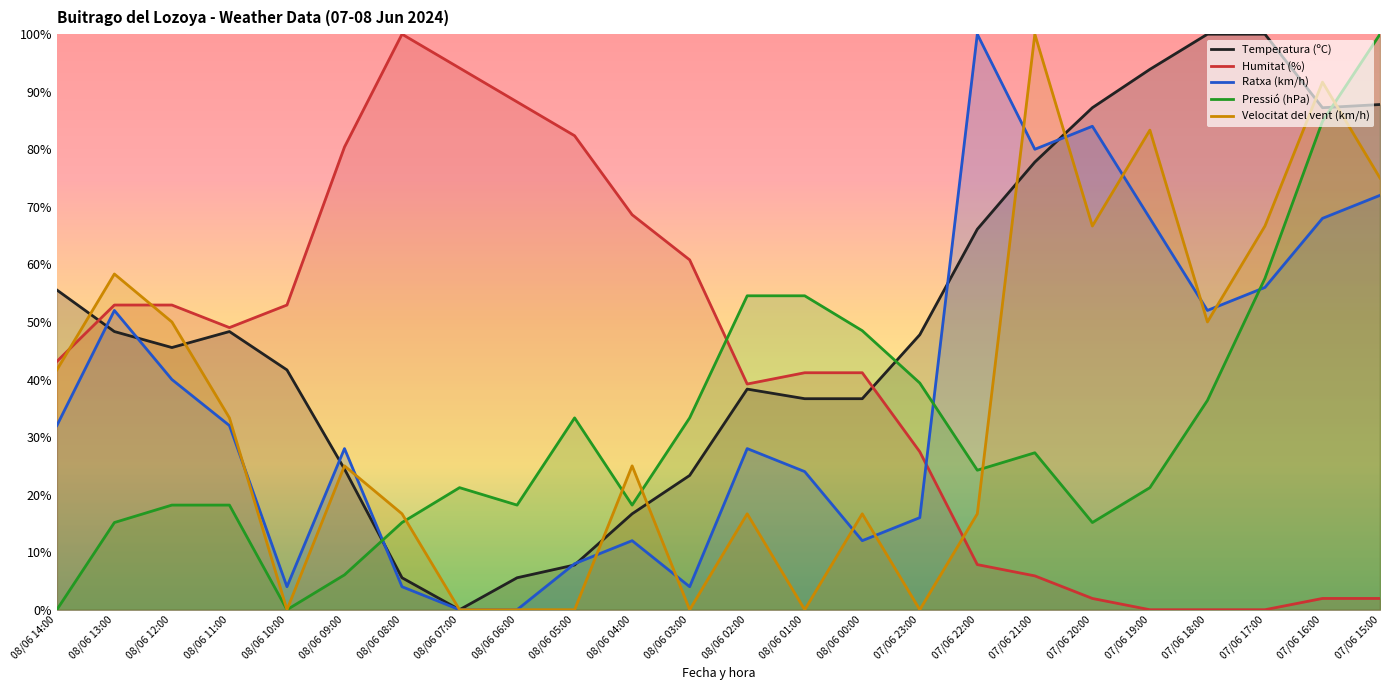

What are all the series names shown in the legend?

Temperatura (ºC), Humitat (%), Ratxa (km/h), Pressió (hPa), Velocitat del vent (km/h)